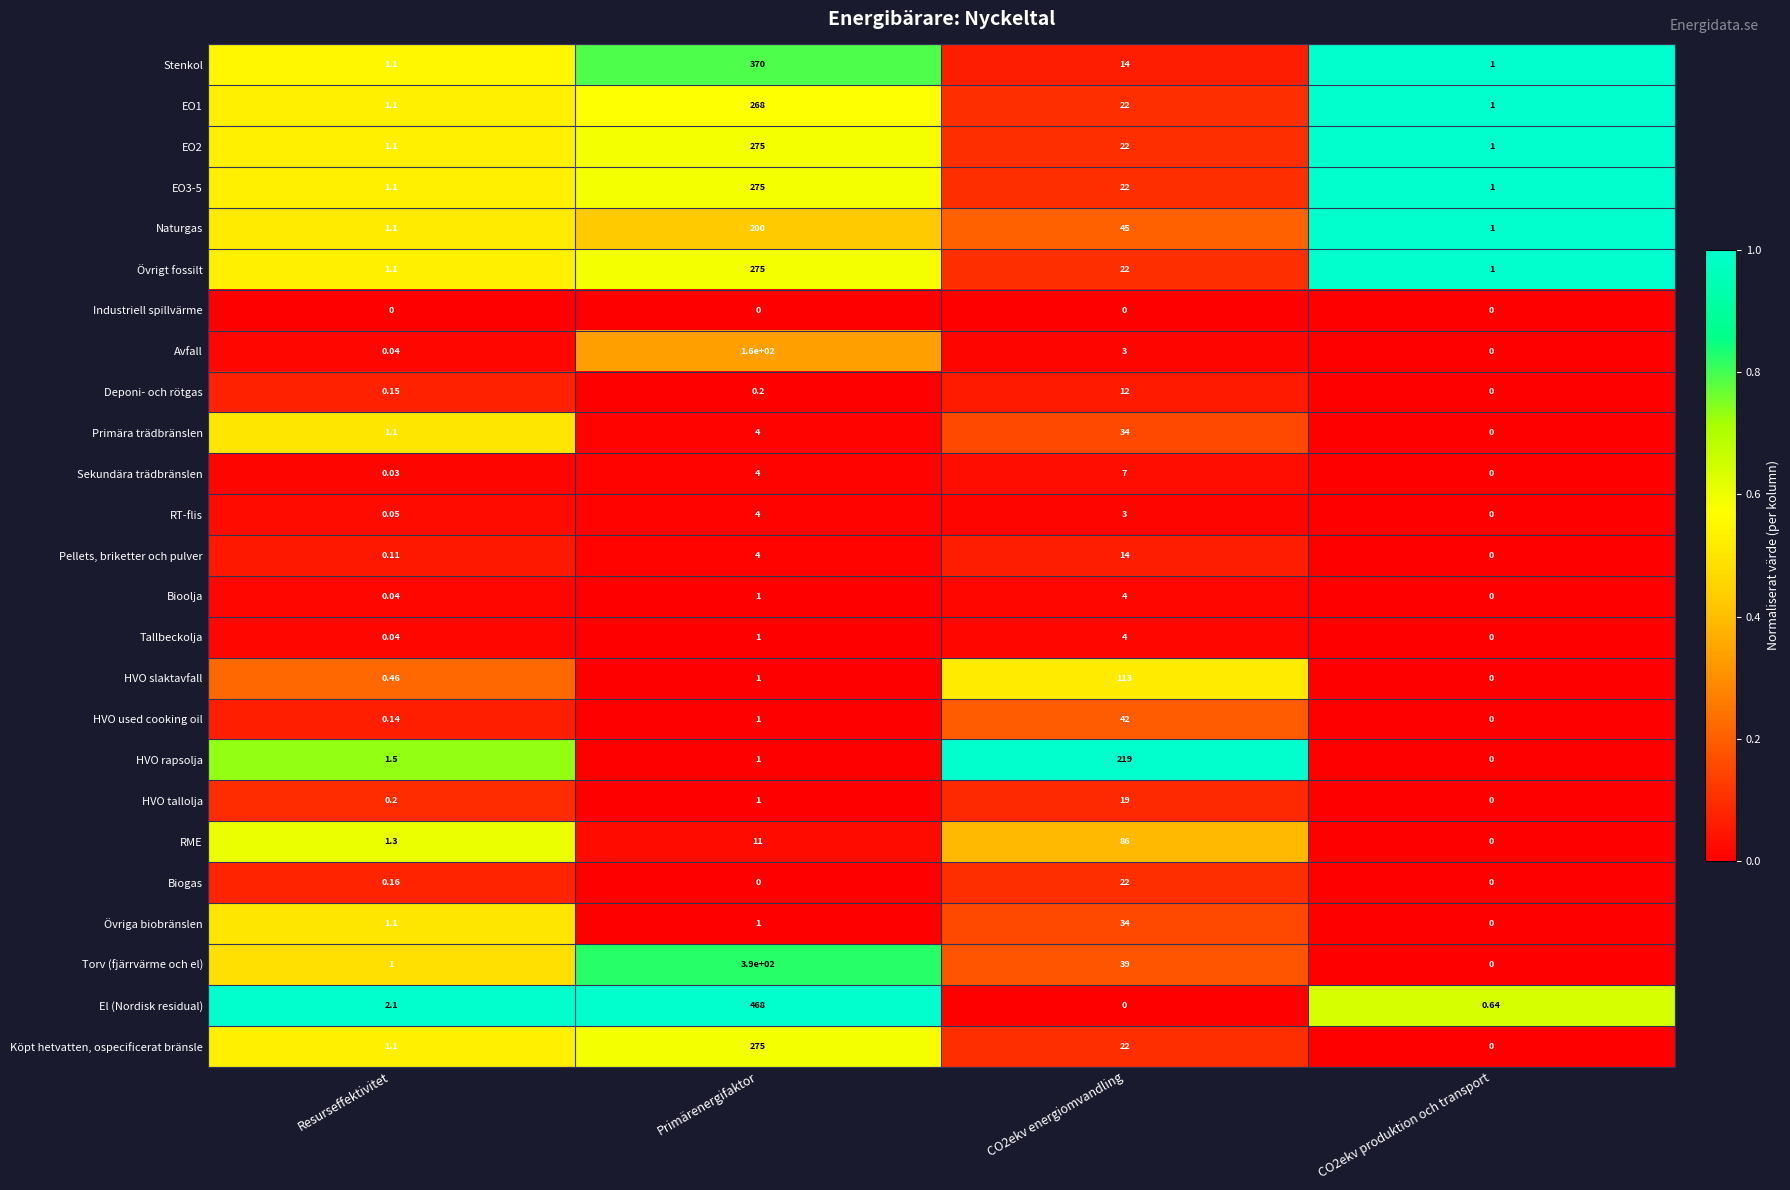

Which series has the widest spread of values?

El (Nordisk residual)